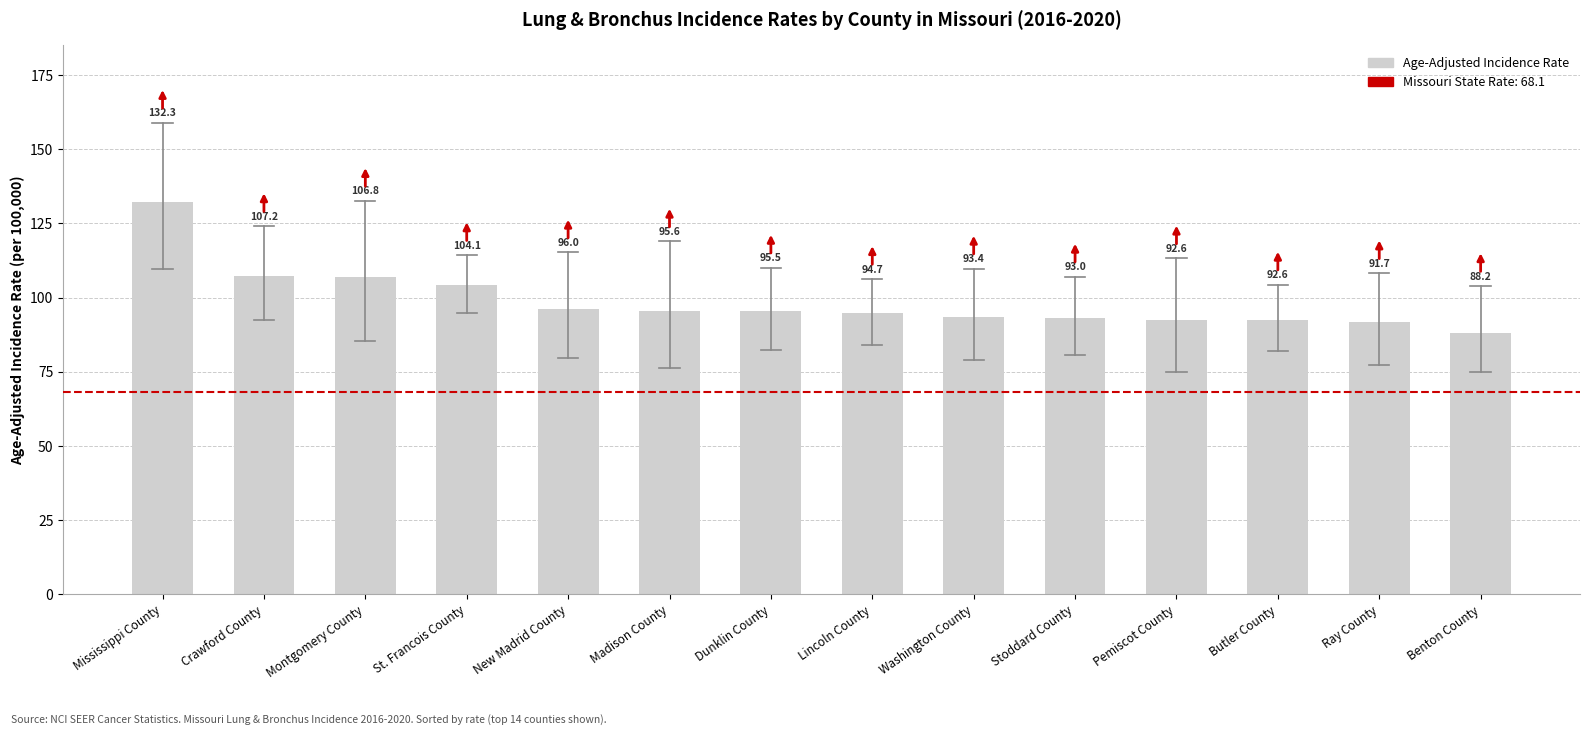

Is it true that the value at Dunklin County is 169.0?

False